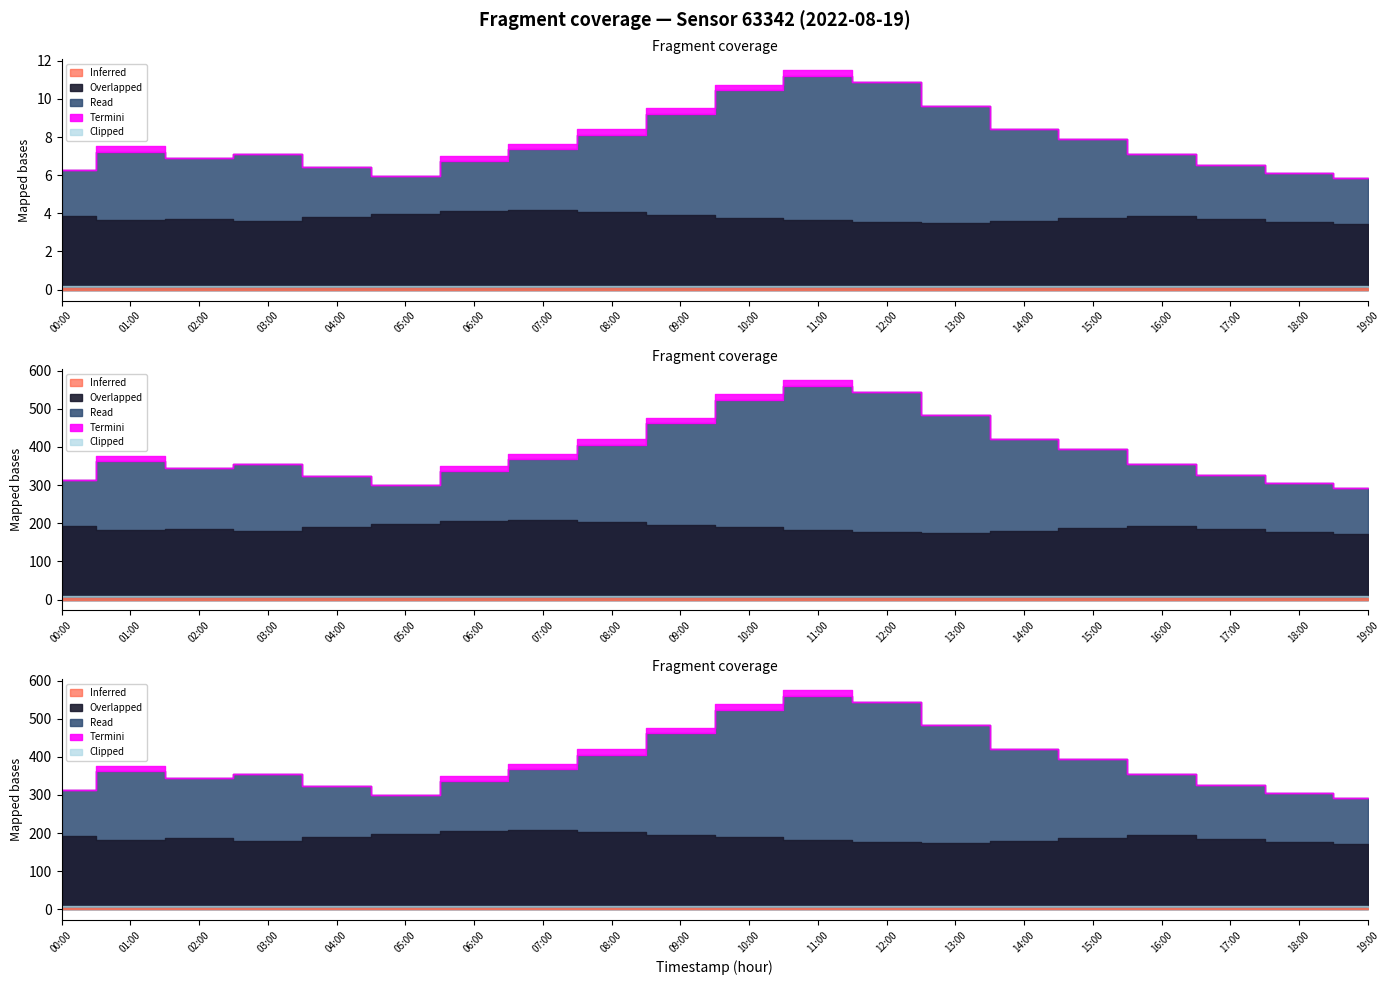

The value of P1 at 13:00 is 9.7. True or false?

True